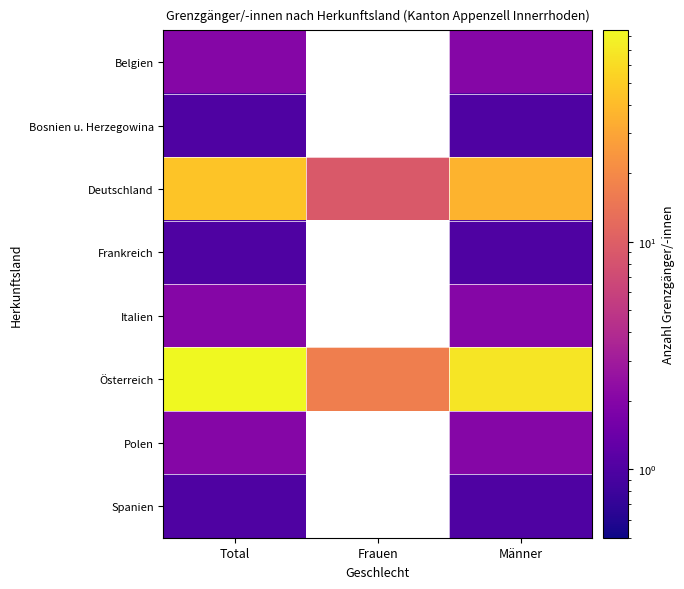

Which series has the widest spread of values?

Österreich